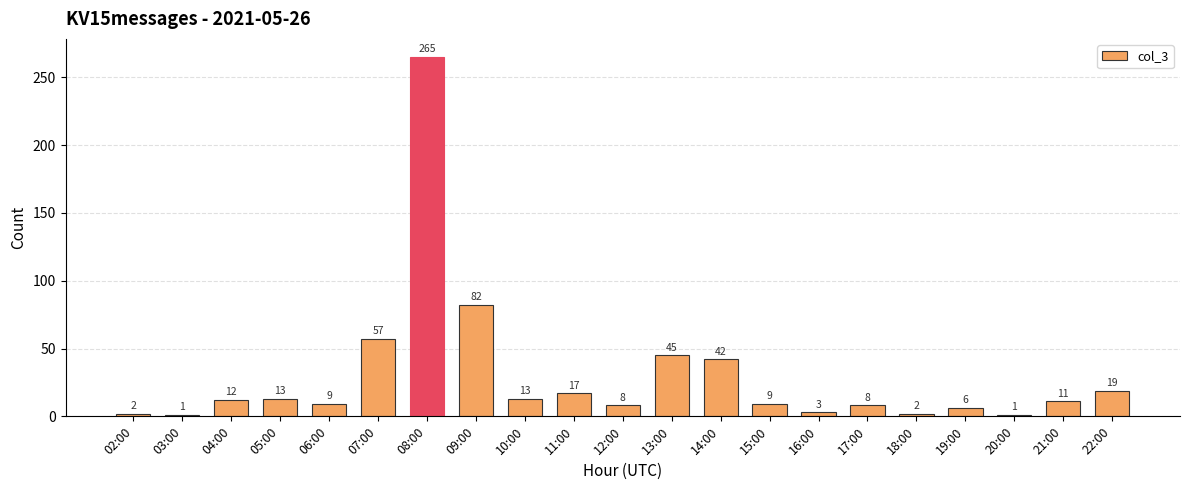

What is the sum of all values?

625